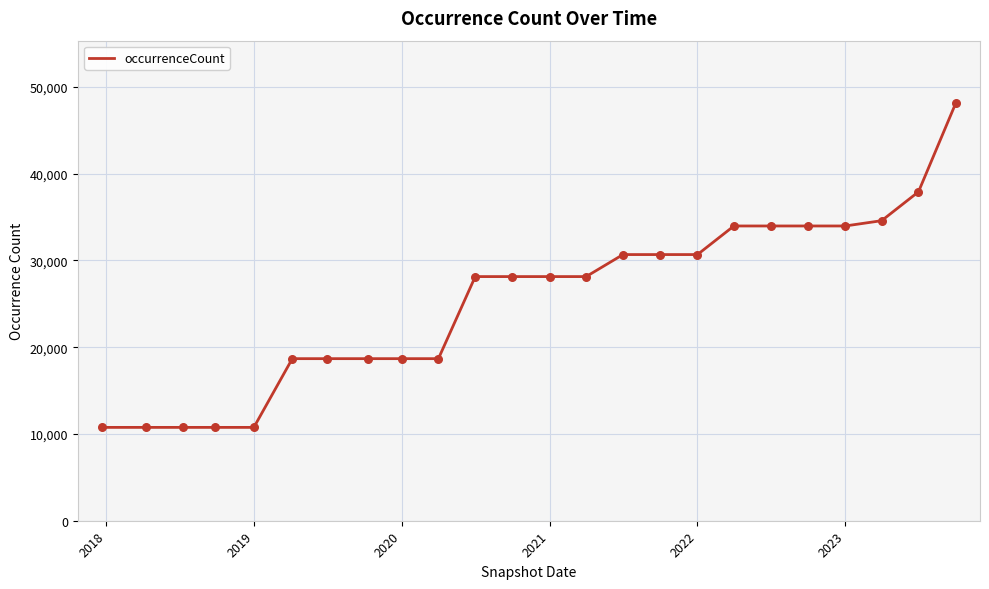

What is the smallest value displayed?

10756